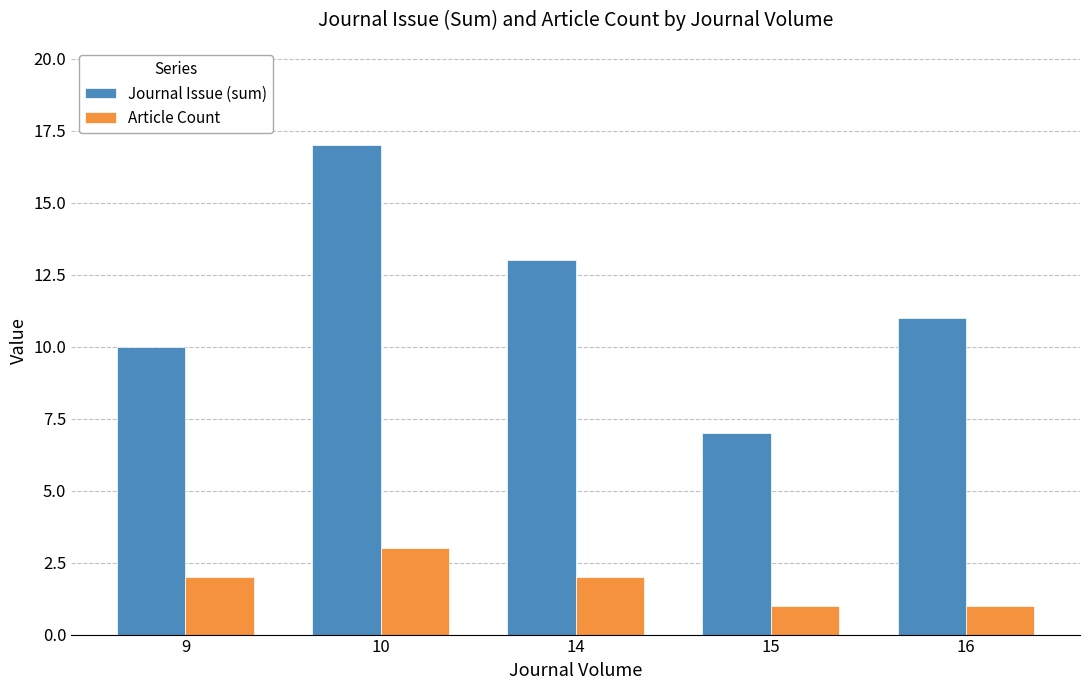

What is the smallest value displayed?

1